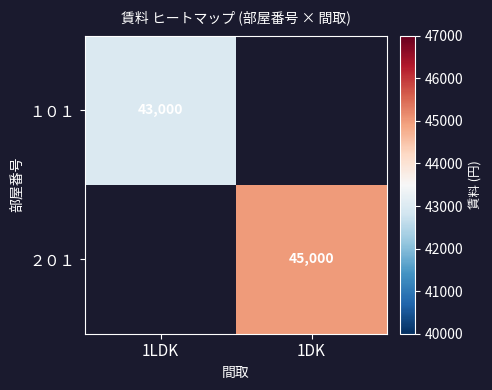

The value of ２０１ at 1DK is 45000. True or false?

True